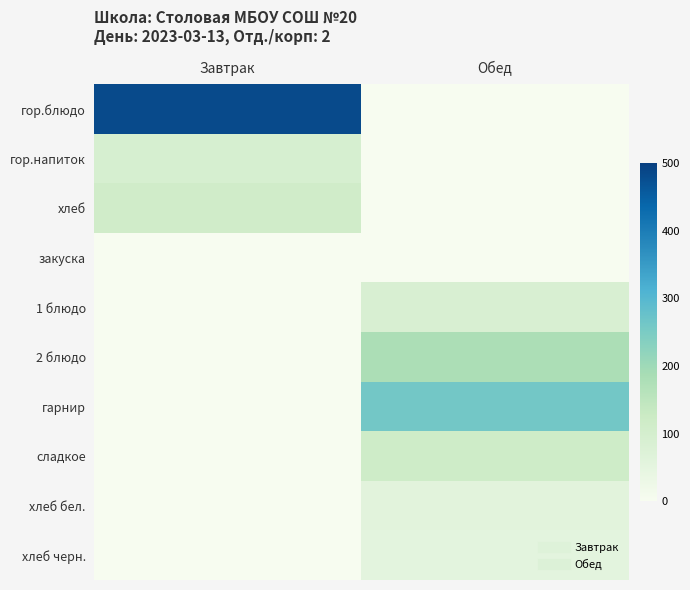

At which category is the sum across all series the highest?

Обед